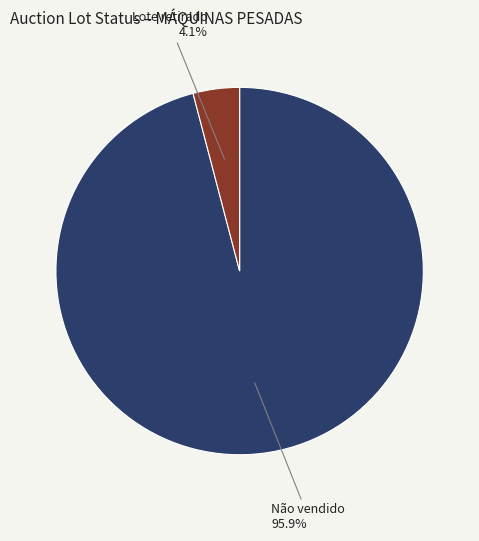

Is there a majority slice in this chart?

Yes